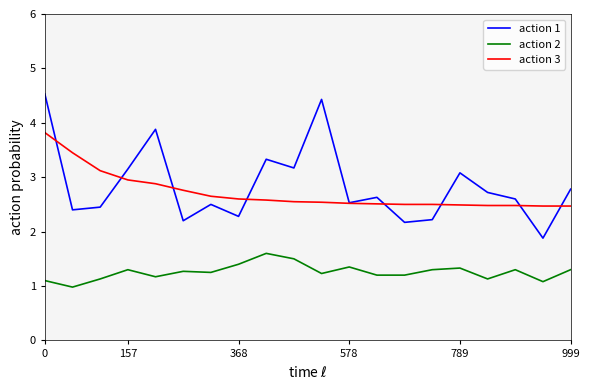

Count the number of data series in this chart.

3